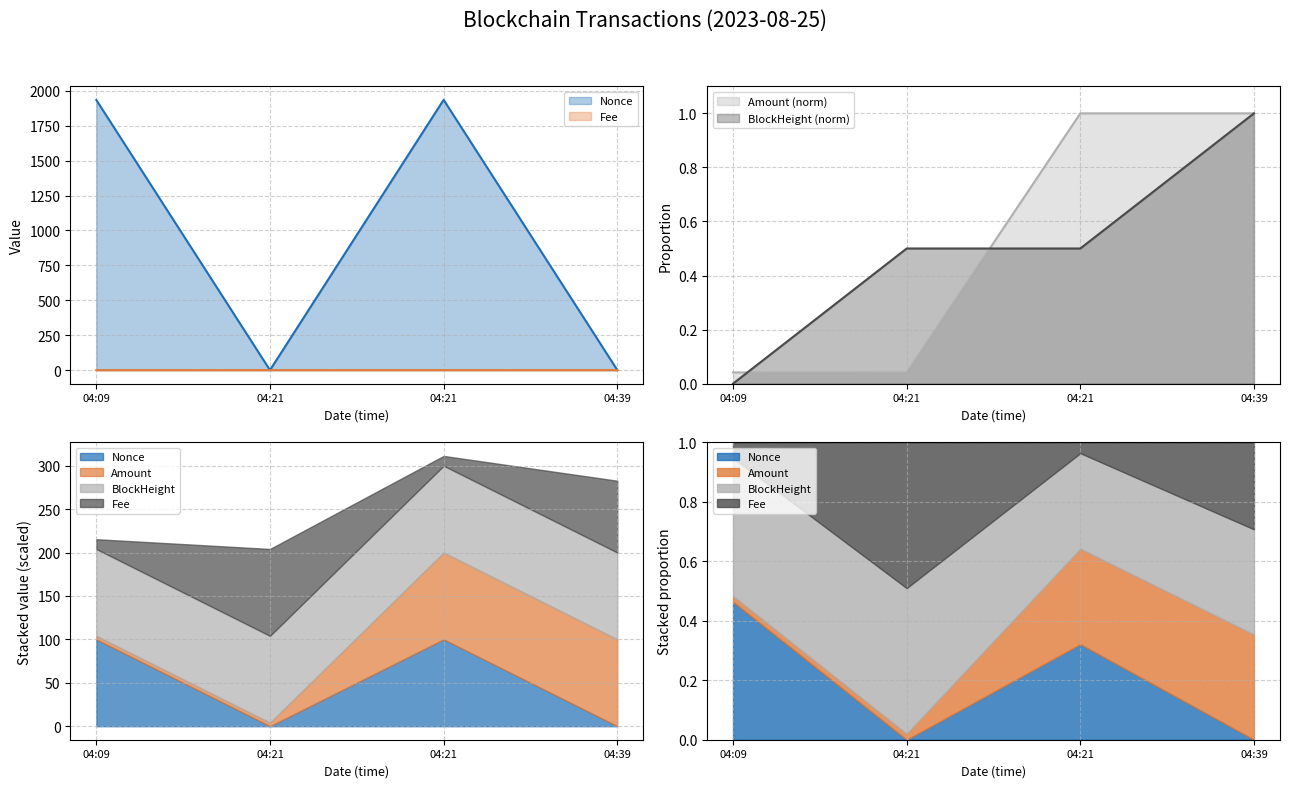

How many interior local peaks does the Amount series have?

1